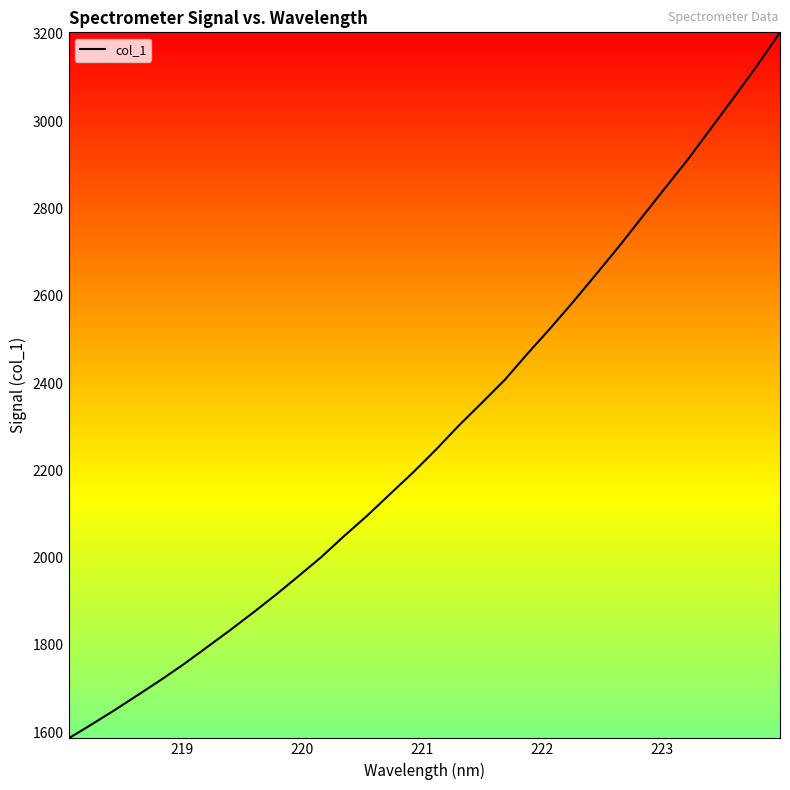

What is the maximum value shown in the chart?

3203.6